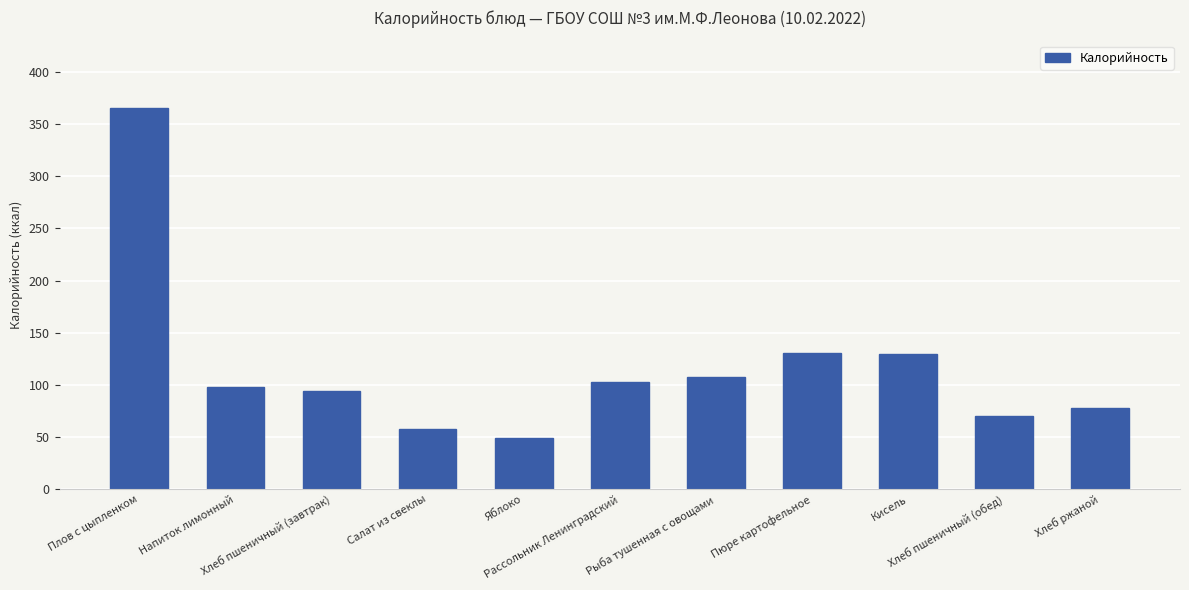

What is the change in value from Плов с цыпленком to Напиток лимонный?

-267